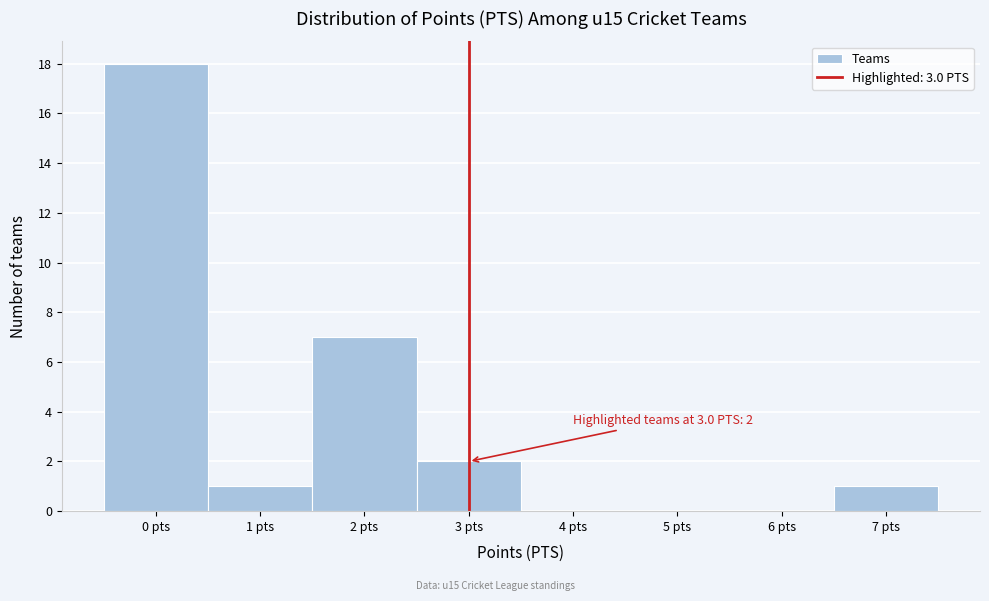

Over which range of the x-axis is the bar tallest?

-0.5 to 0.5